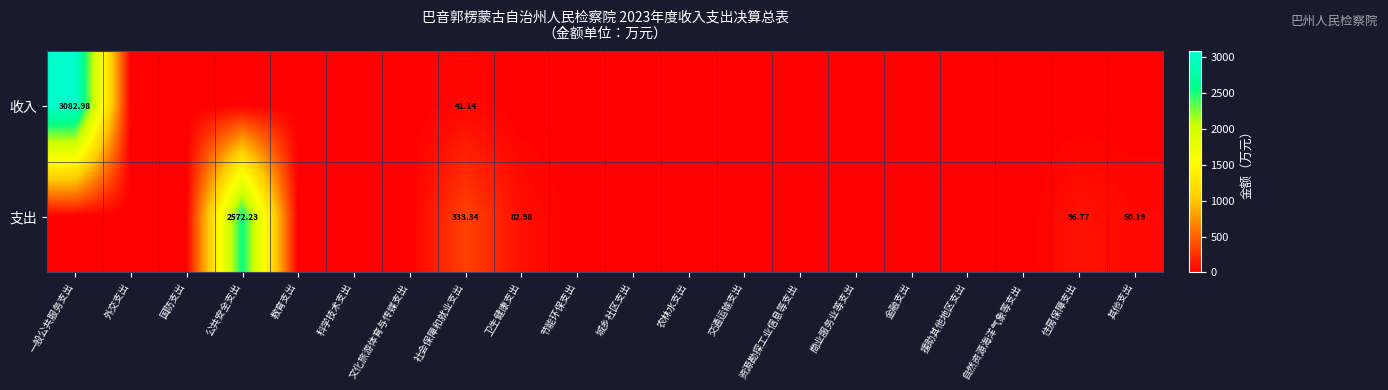

Between 文化旅游体育与传媒支出 and 自然资源海洋气象等支出, which series saw the biggest shift?

收入